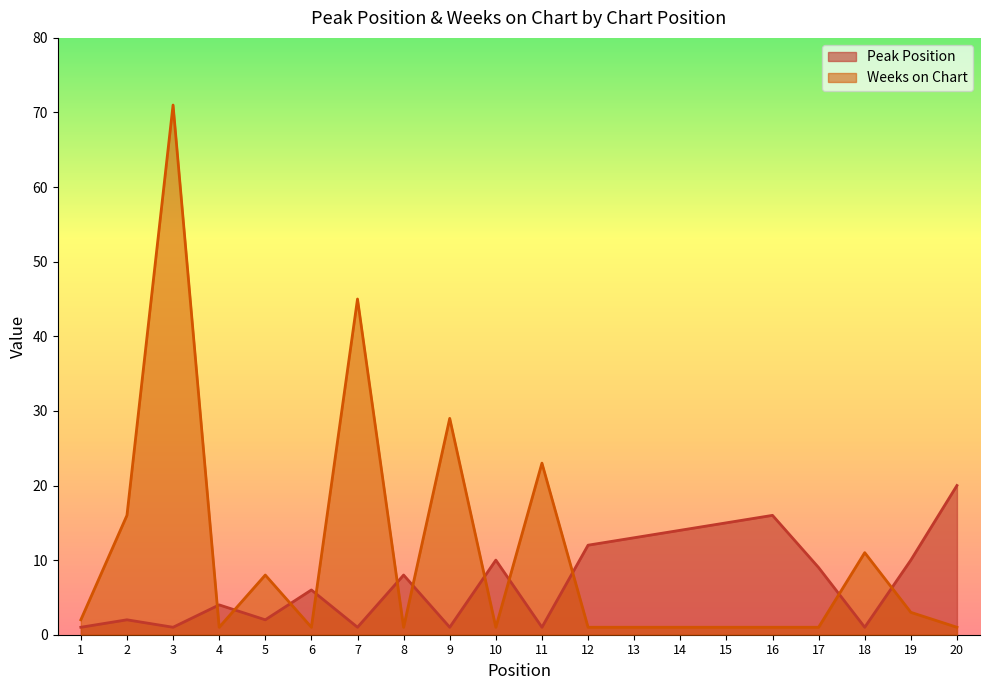

What is the smallest value displayed?

1